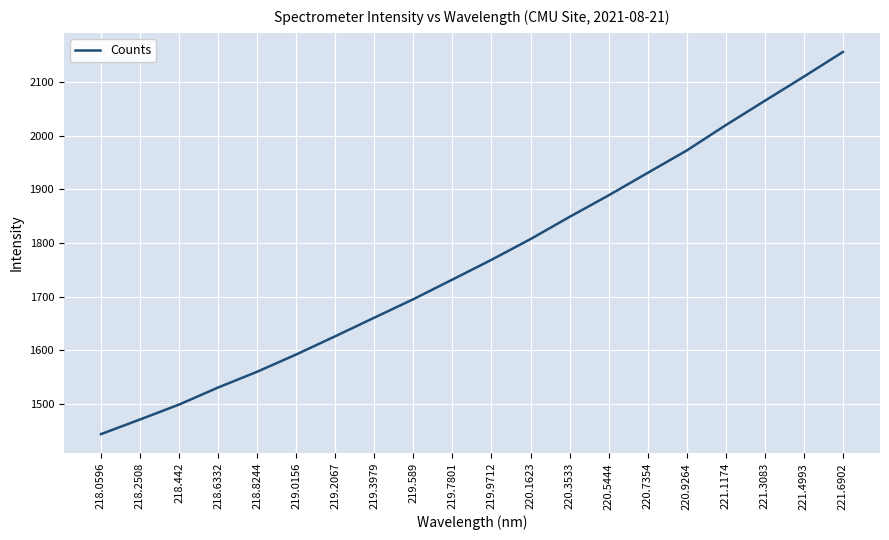

What is the greatest value displayed?

2156.0